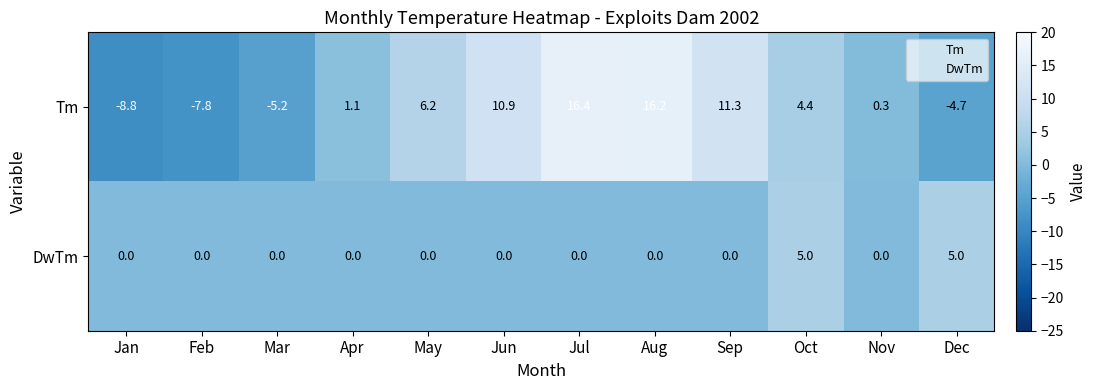

True or false: Tm has a value of 0.3 at Nov.

True